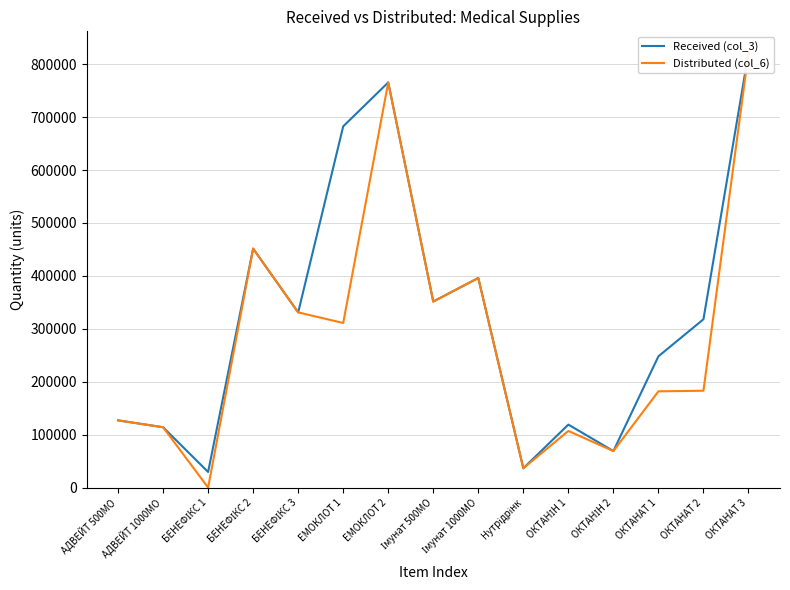

What is the total value across all series at БЕНЕФІКС 2?

903000